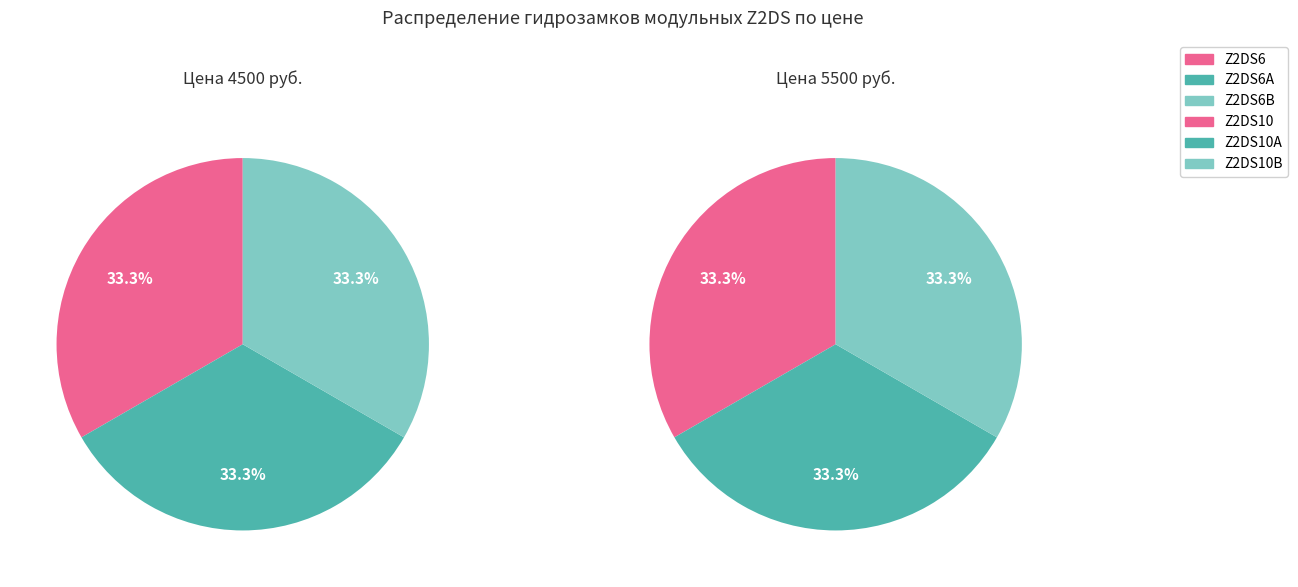

To the nearest percent, what is the average slice percentage?

17%